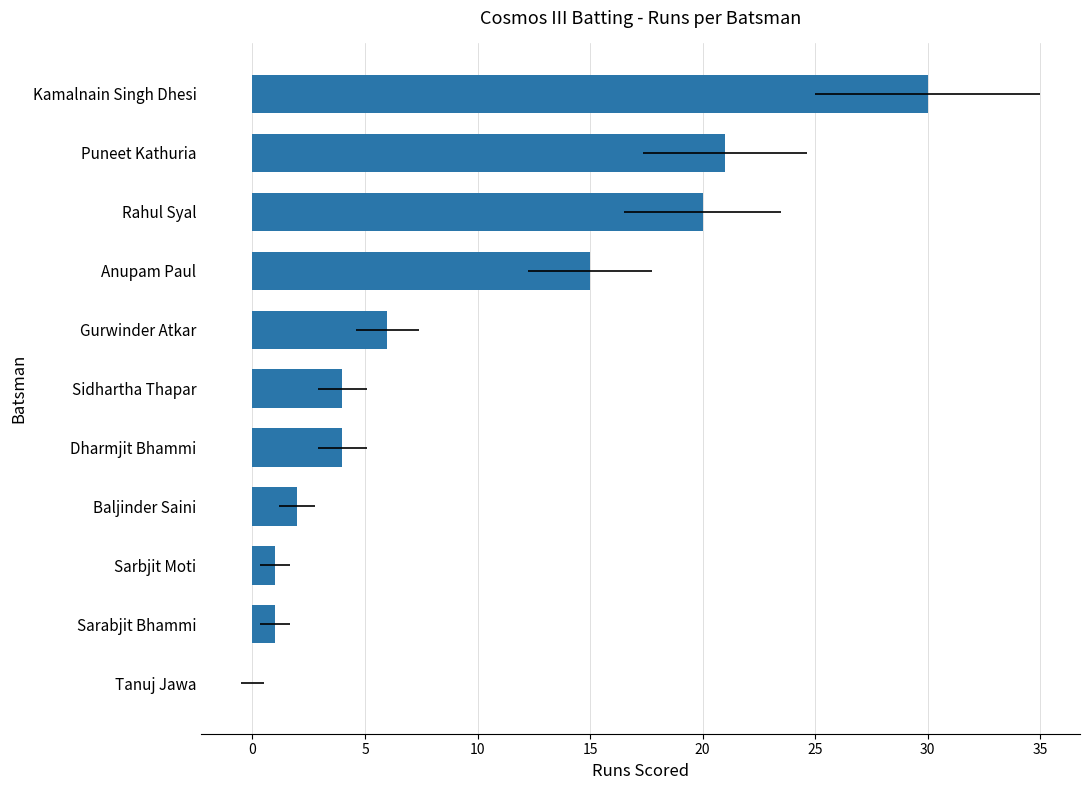

What is the value of the 4th bar from the left?

2